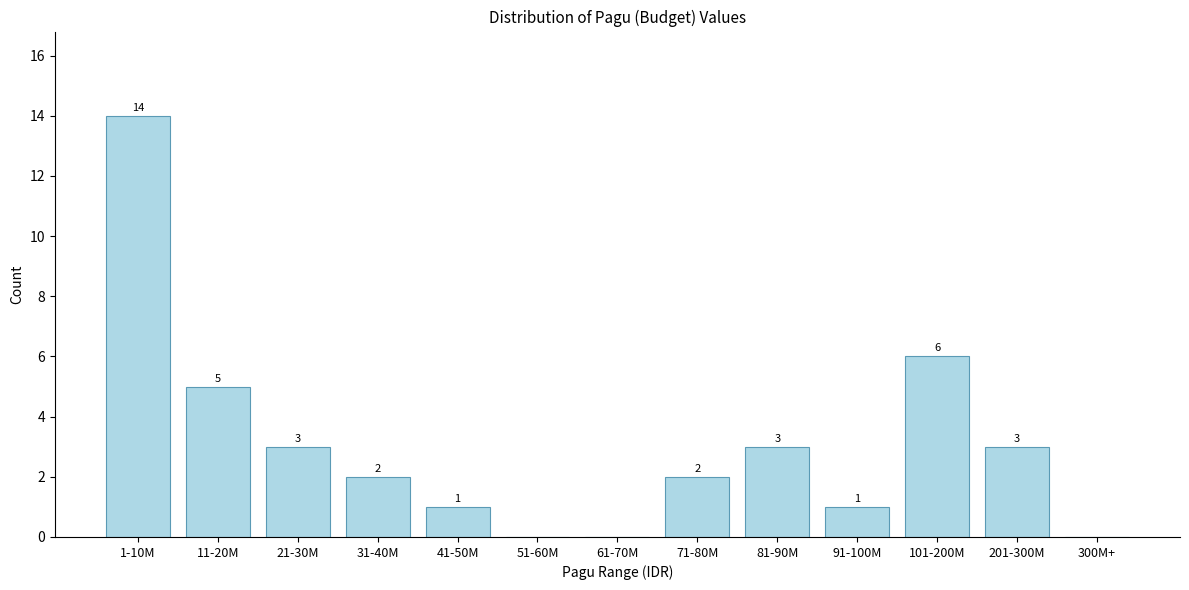

Reading left to right, list all the values displayed in this chart.

1-10M=14	11-20M=5	21-30M=3	31-40M=2	41-50M=1	51-60M=0	61-70M=0	71-80M=2	81-90M=3	91-100M=1	101-200M=6	201-300M=3	300M+=0